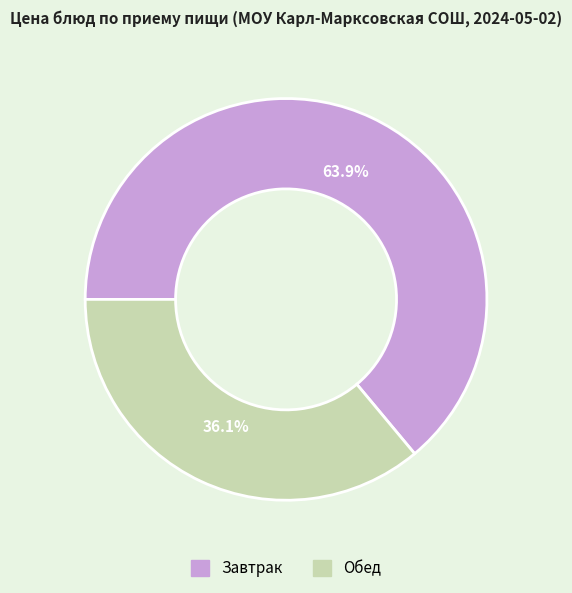

How many slices are in this pie chart?

2